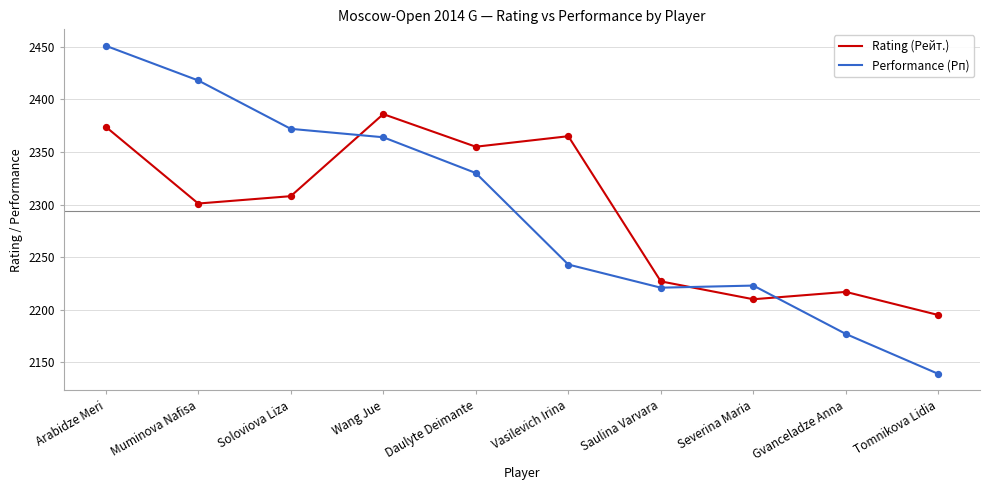

What is the spread (max minus min) of values at Gvanceladze Anna?

40